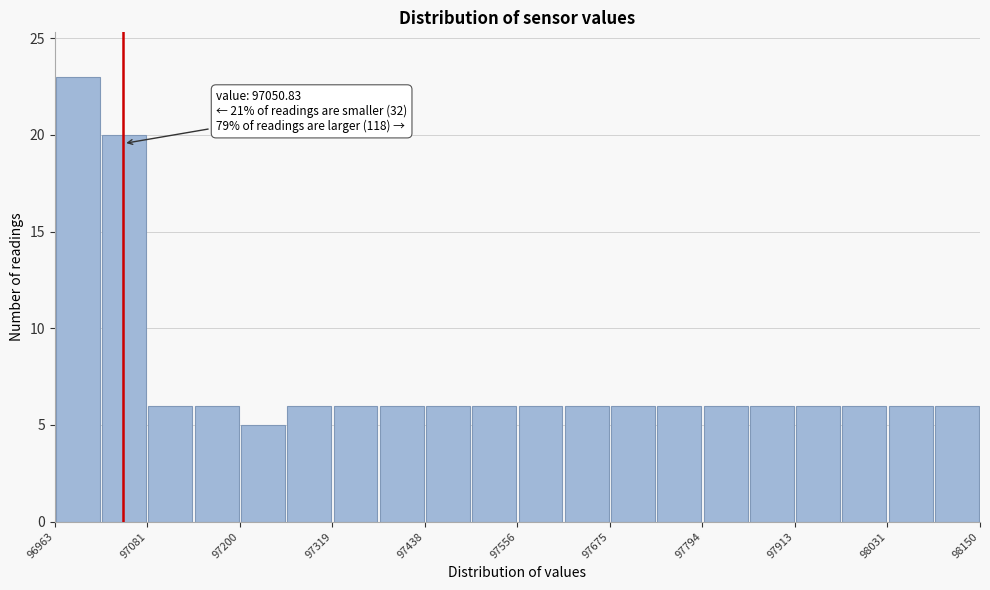

Around what value on the x-axis is the tallest bar? Give the approximate position of its centre, as read against the axis.

97000